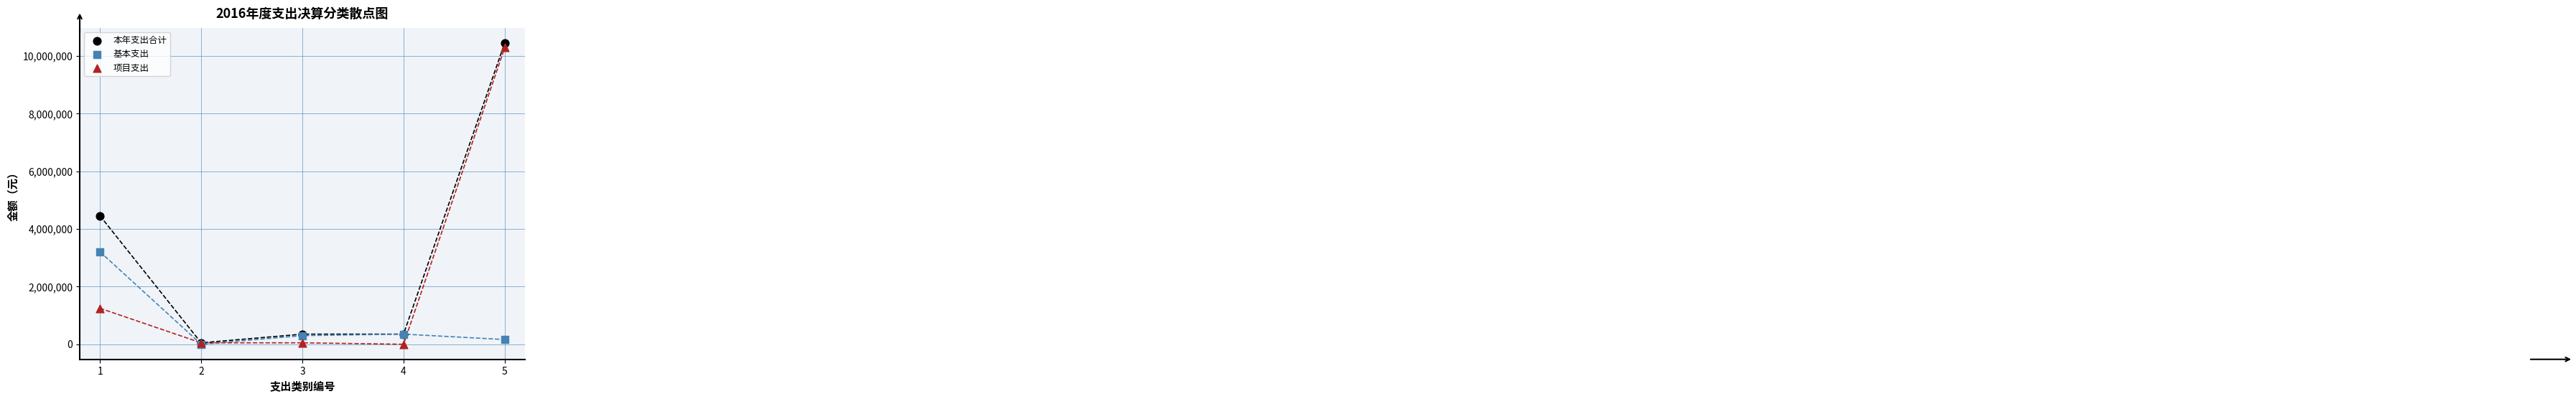

What are all the series names shown in the legend?

本年支出合计, 基本支出, 项目支出